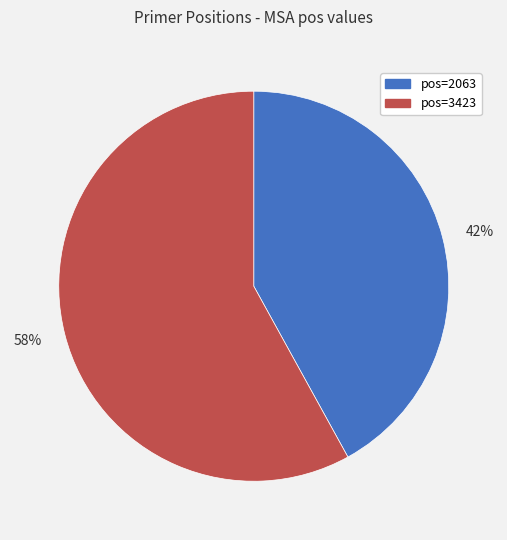

To the nearest percent, what percentage of the pie is 58%?

58%